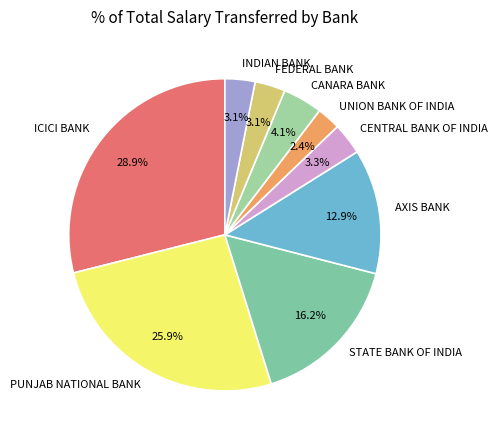

How many segments does this pie chart have?

9